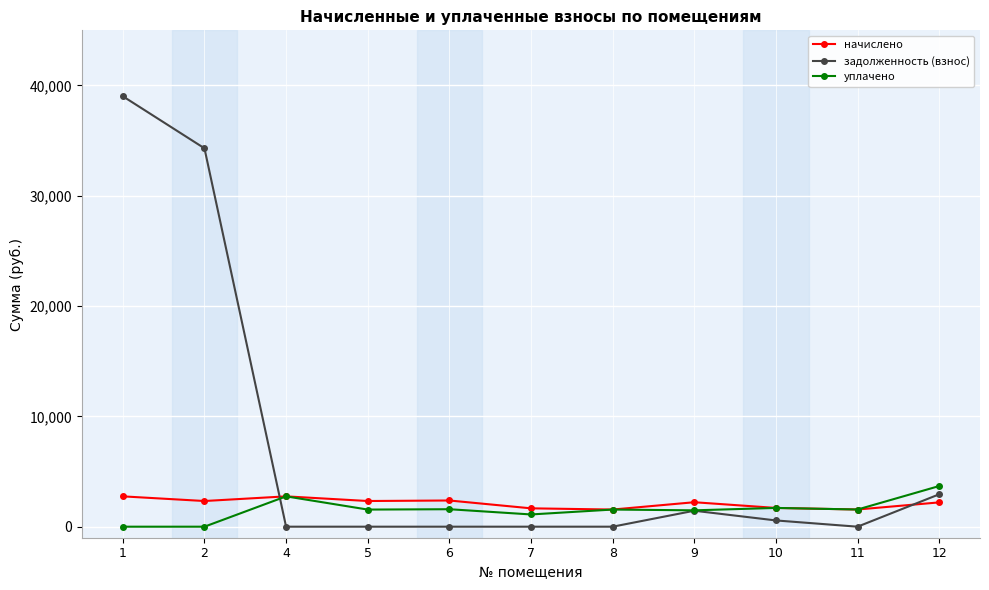

What is the total value across all series at 2?

36632.8